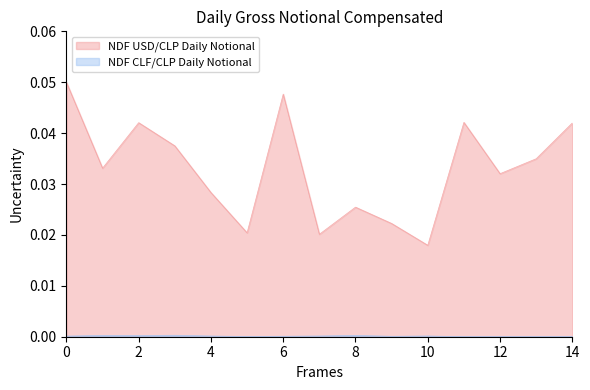

Which series has the widest spread of values?

NDF USD/CLP Daily Notional